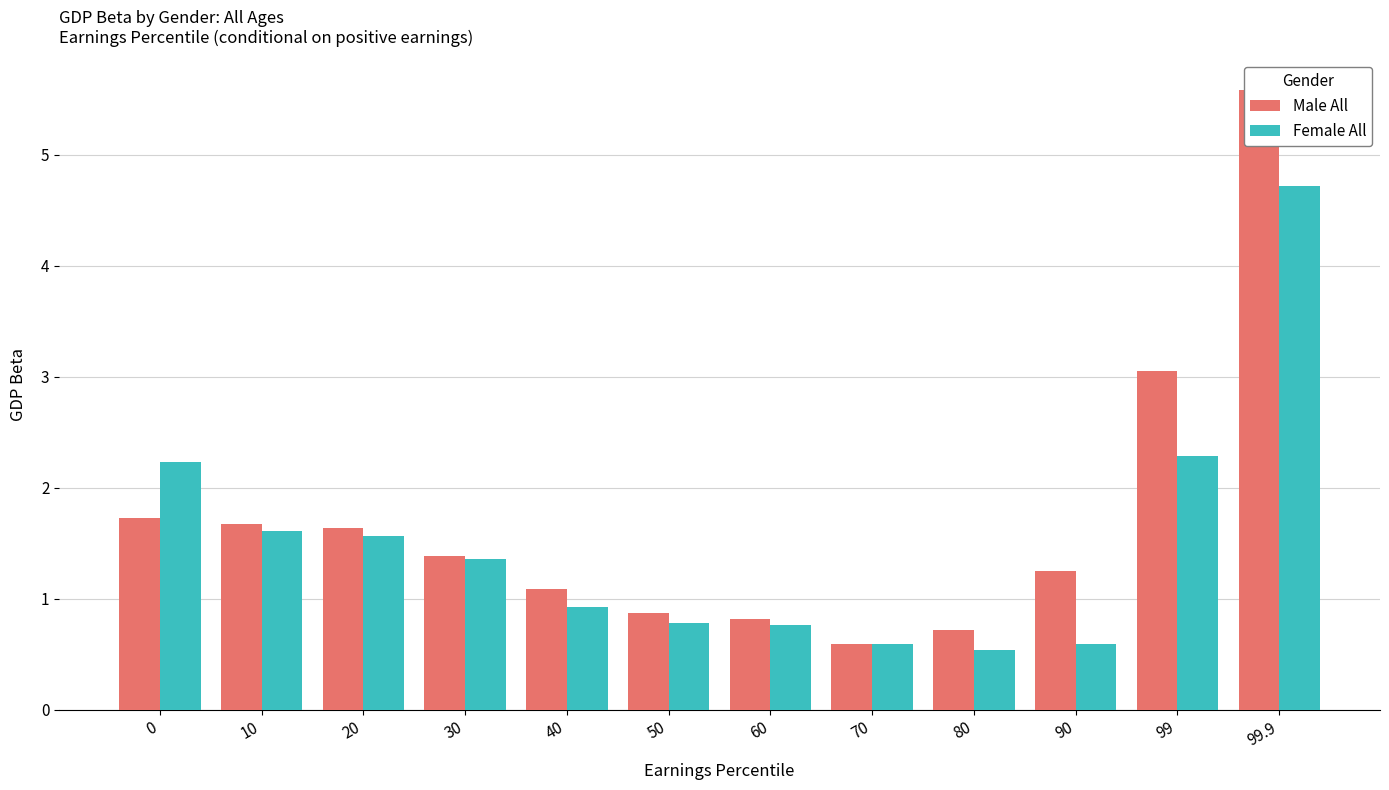

At how many categories does at least one series exceed 3?

2